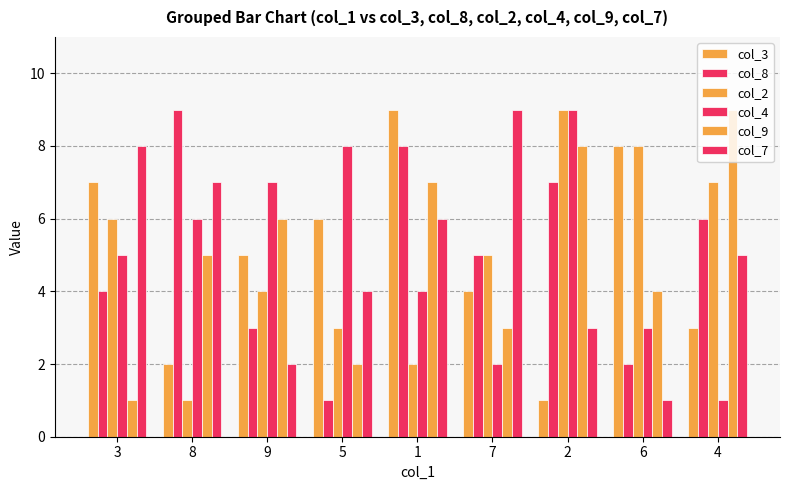

At which label does col_7 first exceed 5?

3